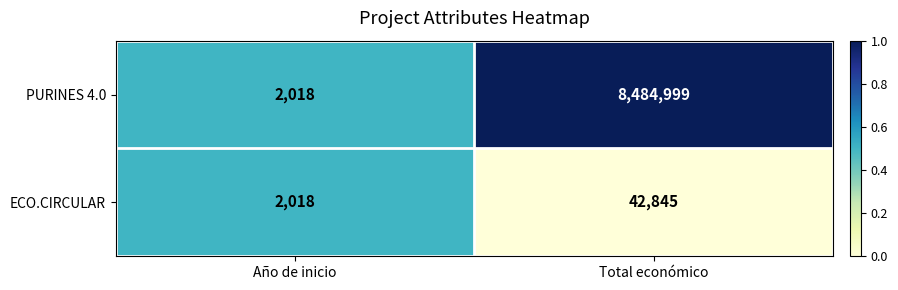

Between Año de inicio and Total económico, which series saw the biggest shift?

PURINES 4.0